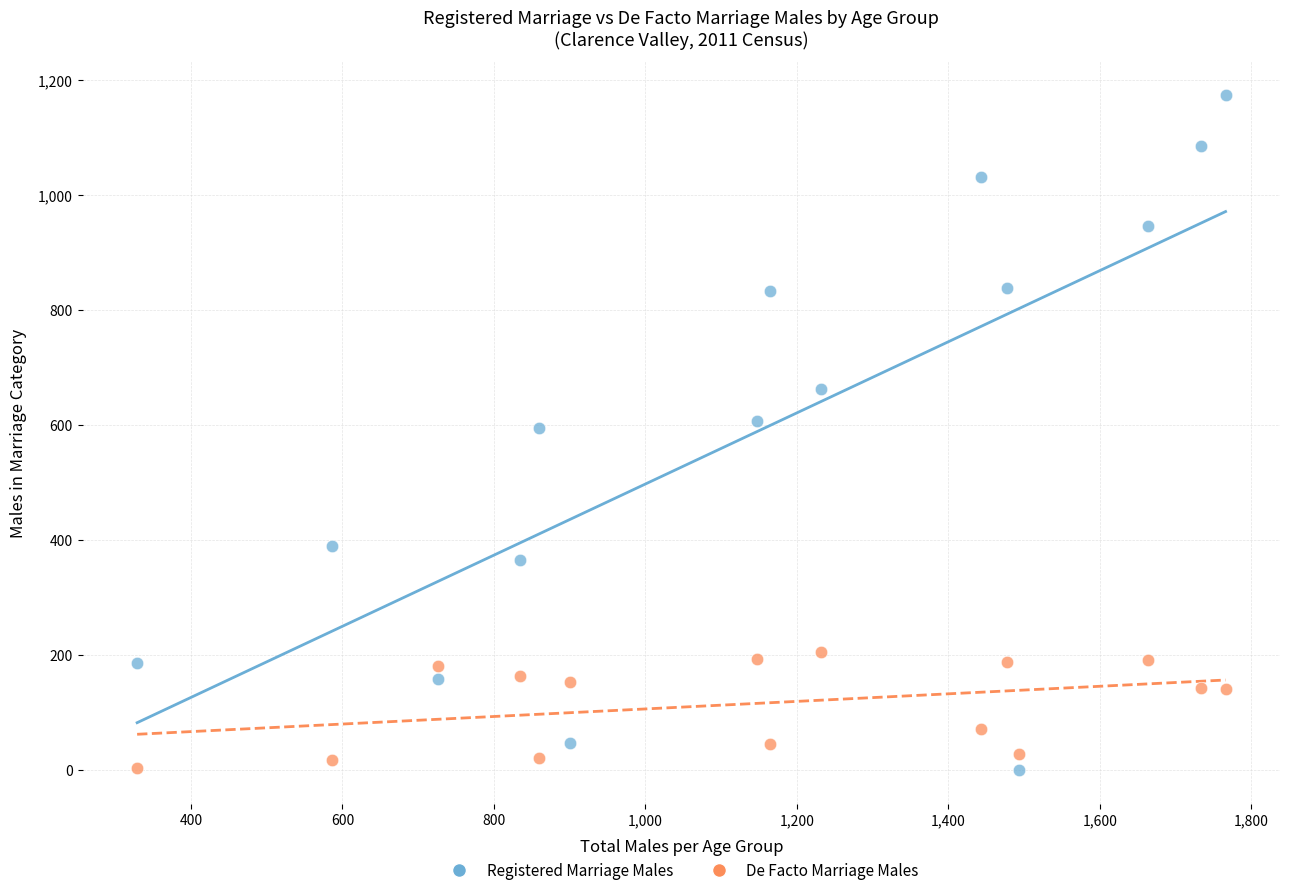

Which series contains the highest Y value?

Registered Marriage Males